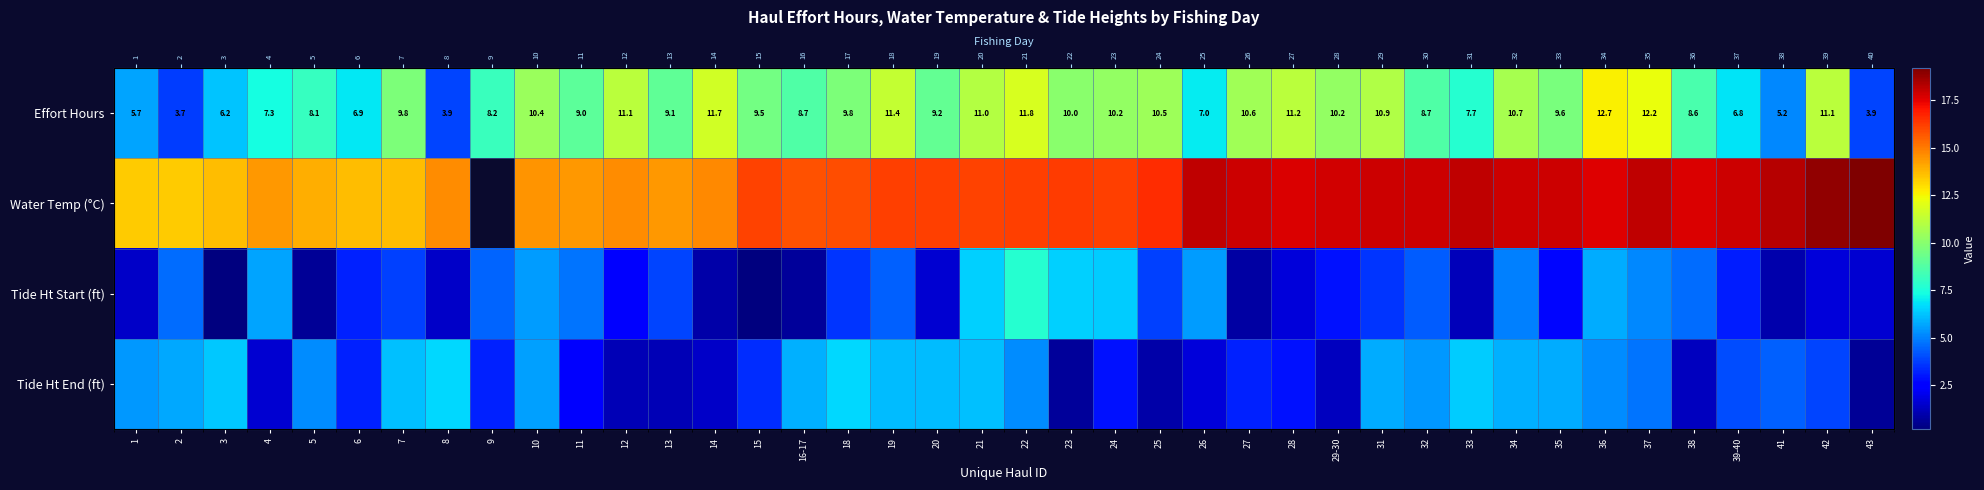

Read the Tide Ht Start (ft) value at 6.

3.2